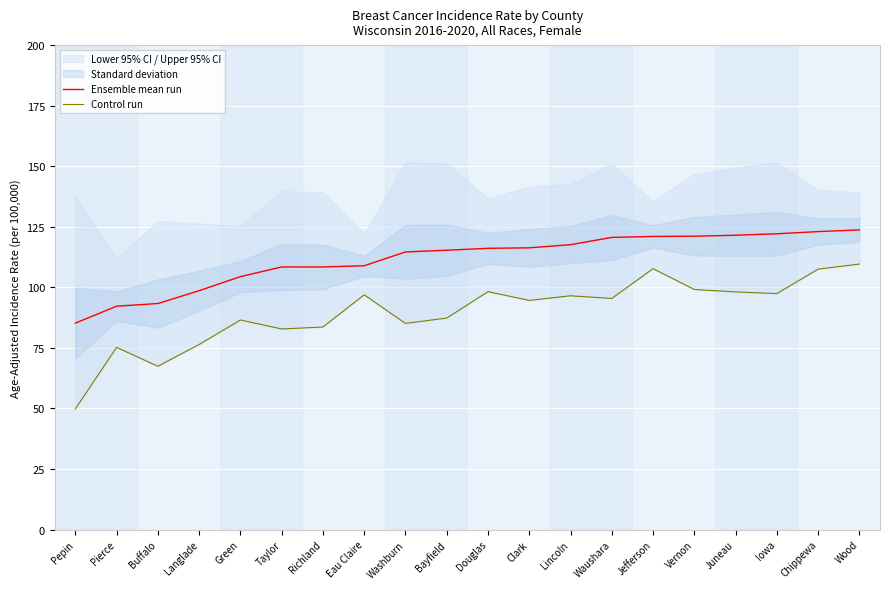

Reading left to right, what are all the values shown in this chart?

Ensemble mean run: 85.2	92.2	93.3	98.6	104.4	108.4	108.4	108.9	114.6	115.3	116.1	116.3	117.6	120.6	121.0	121.1	121.5	122.1	123.0	123.7
Control run: 49.8	75.2	67.4	76.4	86.5	82.8	83.6	96.9	85.1	87.3	98.2	94.6	96.5	95.4	107.7	99.1	98.1	97.4	107.5	109.6